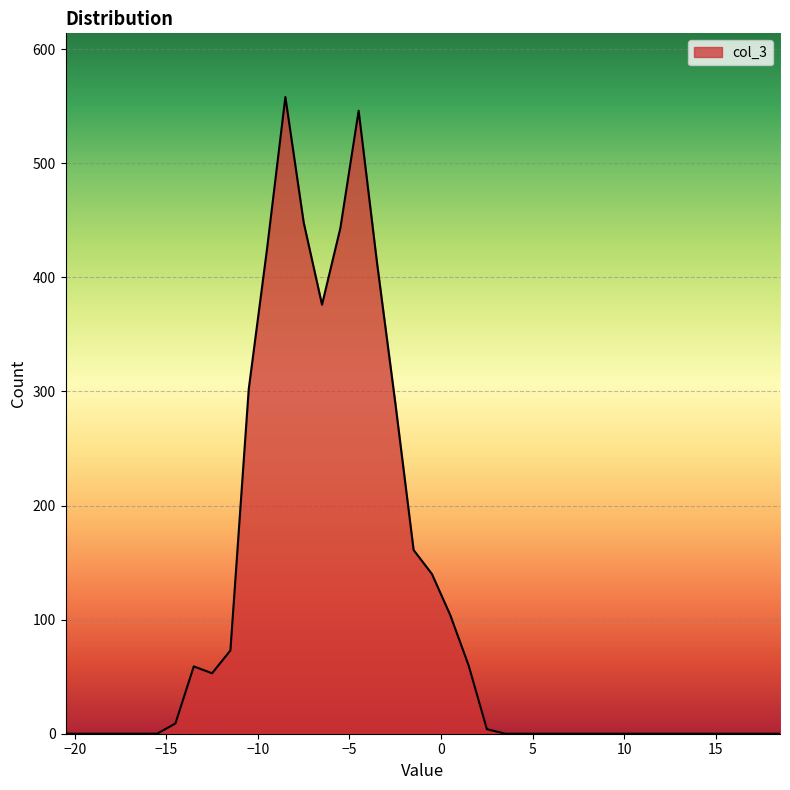

What is the greatest value displayed?

558